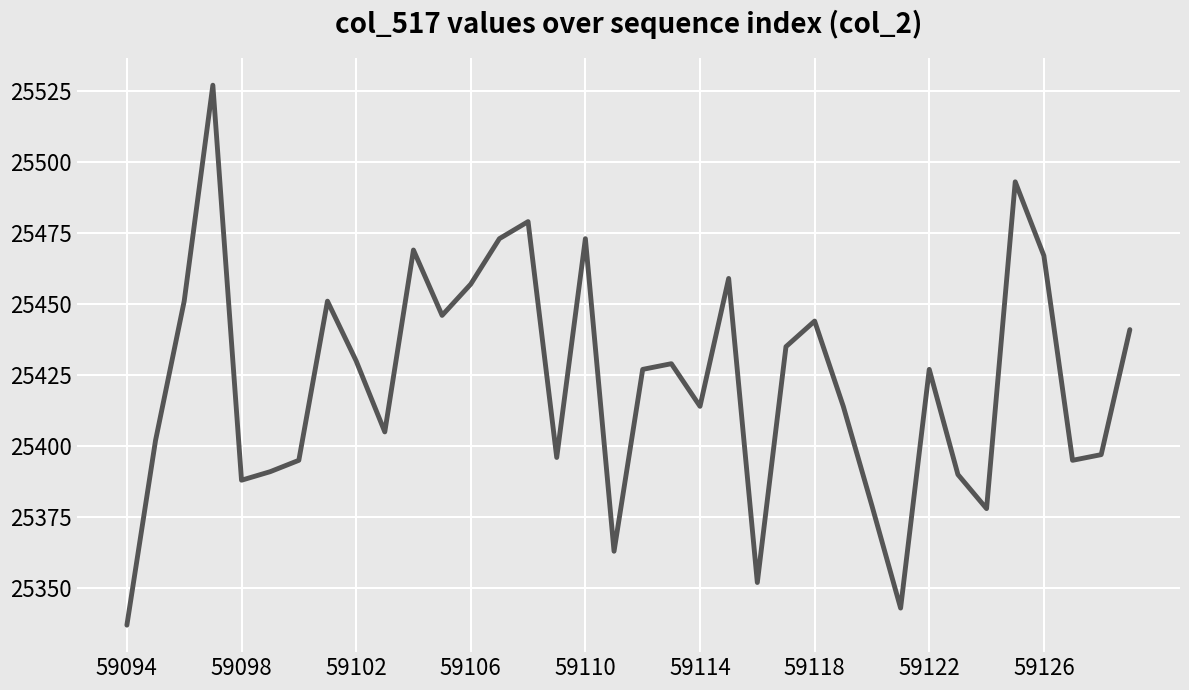

What is the difference between the maximum and minimum values?

190